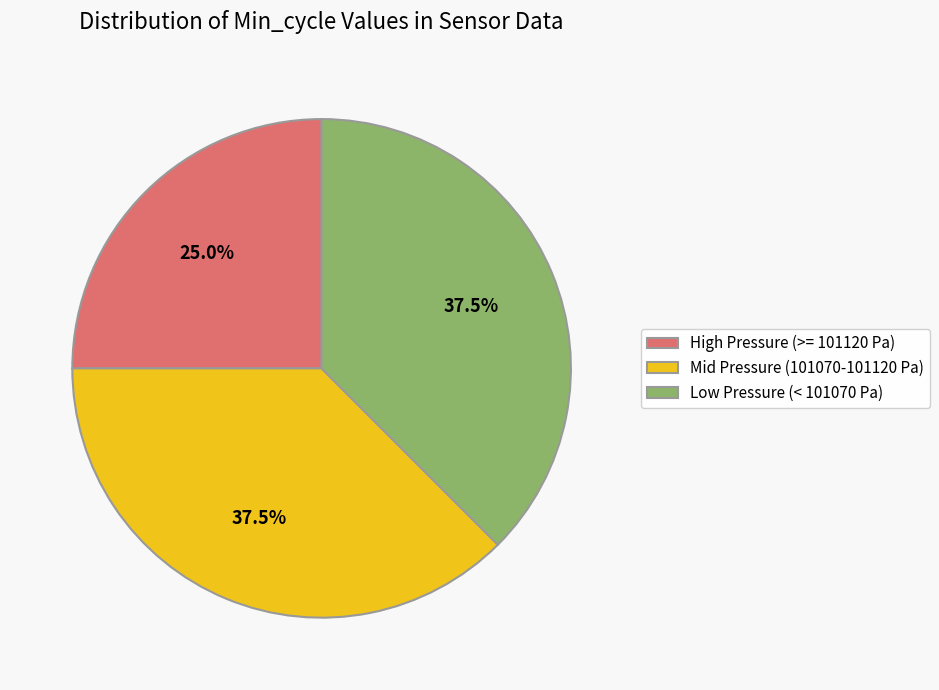

What is the ratio of the value at Low Pressure (< 101070 Pa) to the value at High Pressure (>= 101120 Pa)?

1.5